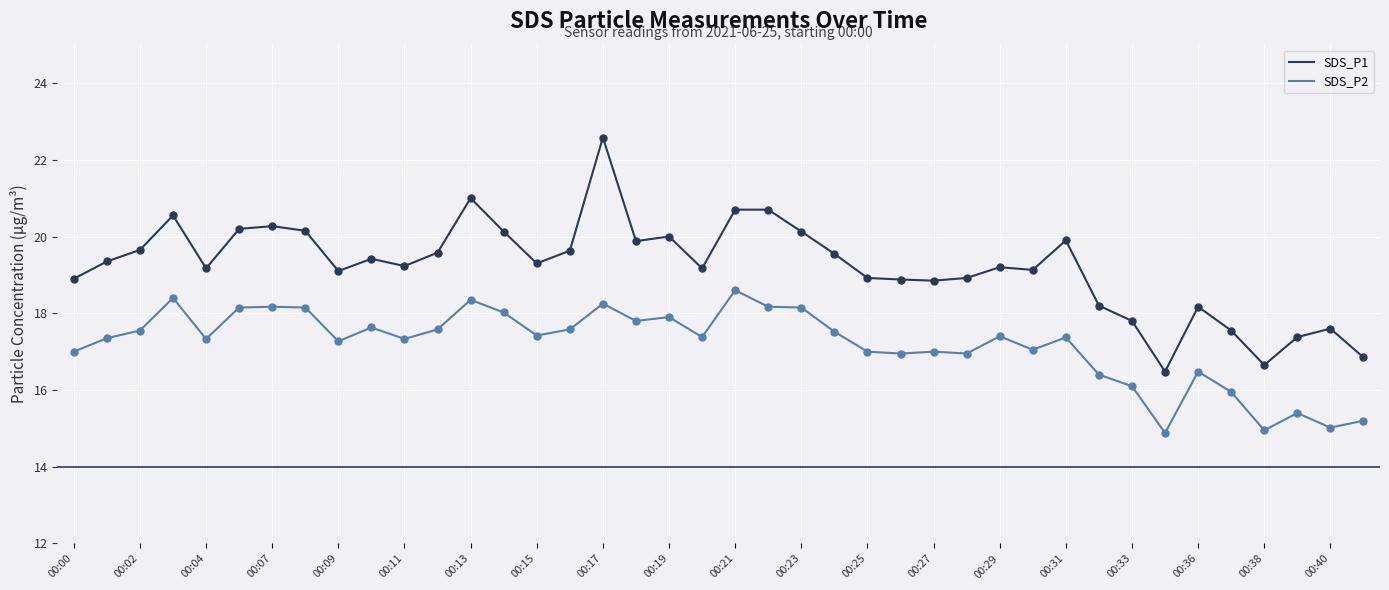

What are all the series names shown in the legend?

SDS_P1, SDS_P2